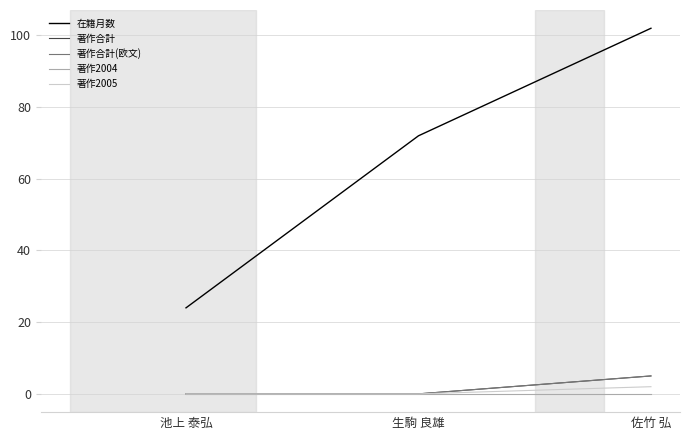

Reading left to right, transcribe all the data shown in this chart.

在籍月数: 24	72	102
著作合計: 0	0	5
著作合計(欧文): 0	0	5
著作2004: 0	0	0
著作2005: 0	0	2